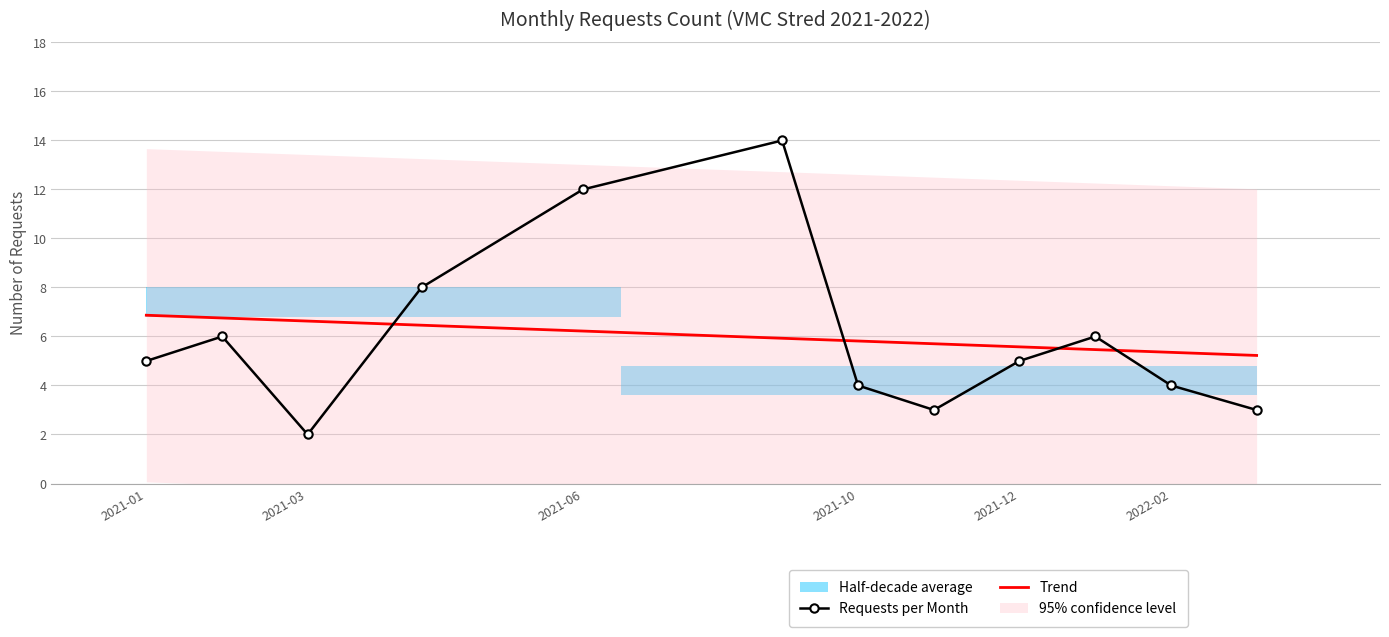

Where is the first local maximum?

2021-02